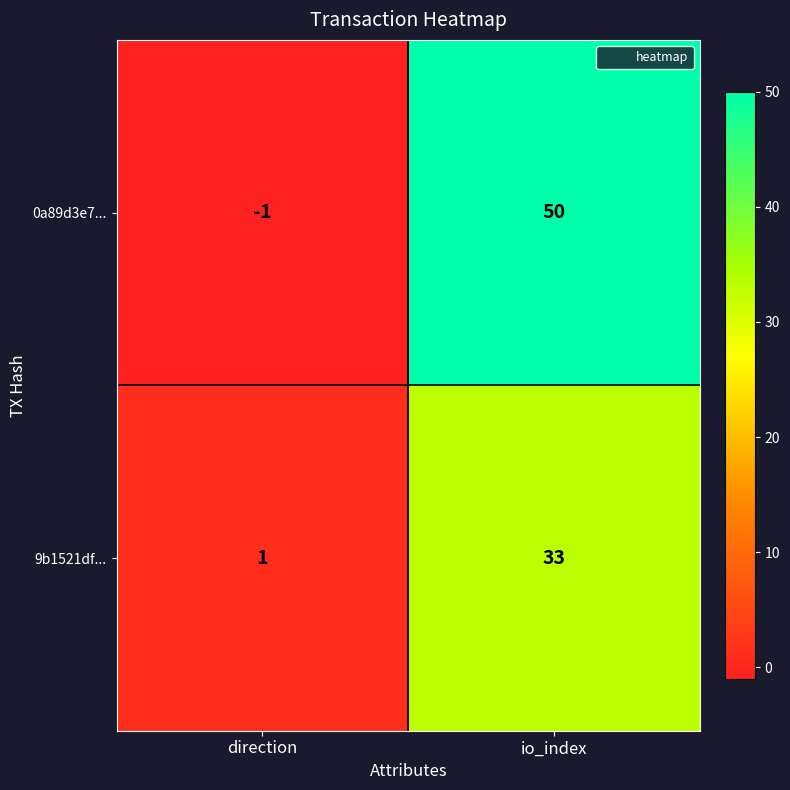

List the series in order of their peak value, highest first.

0a89d3e7..., 9b1521df...